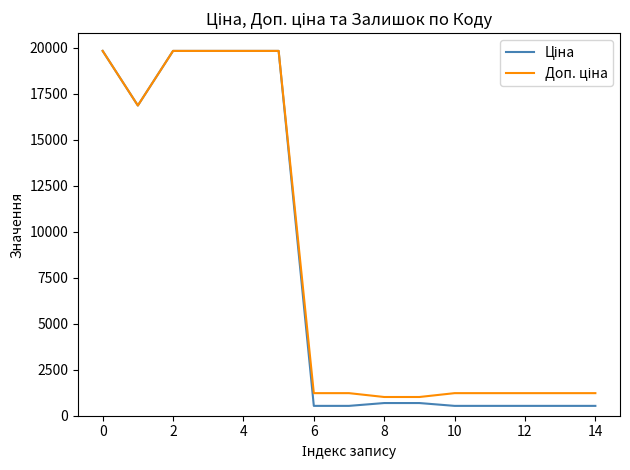

What is the maximum value shown in the chart?

19831.1